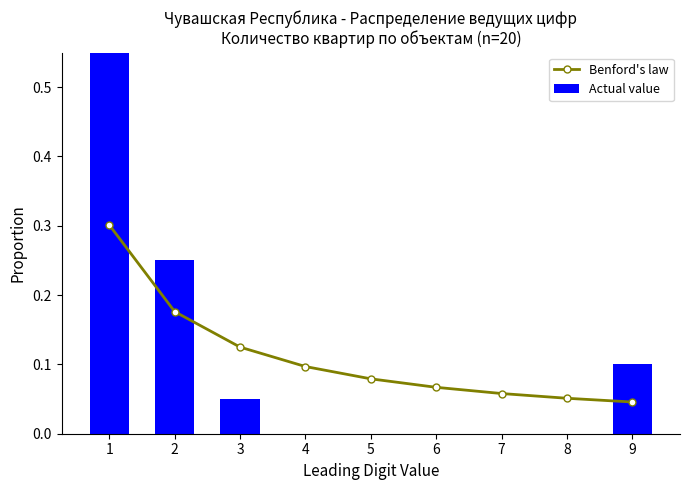

Reading left to right, transcribe all the data shown in this chart.

Benford's law: 1=0.3	2=0.2	3=0.1	4=0.1	5=0.1	6=0.1	7=0.1	8=0.1	9=0.0
Actual value: 1=0.6	2=0.2	3=0.1	4=0.0	5=0.0	6=0.0	7=0.0	8=0.0	9=0.1